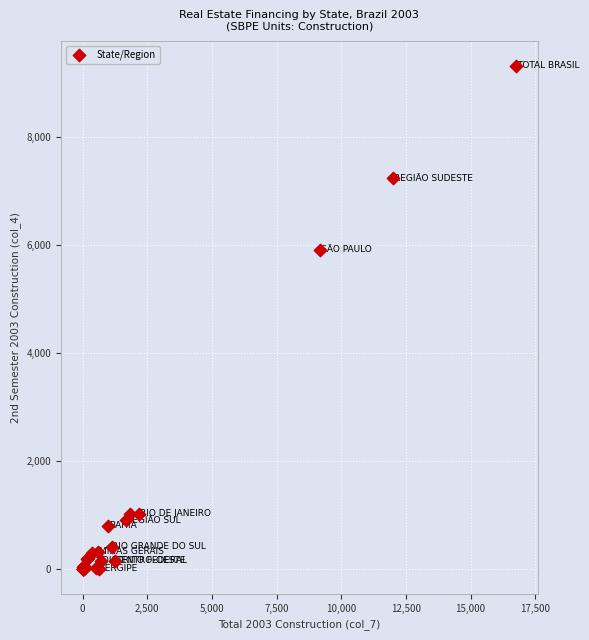

What Y value in the scatter plot is closest to 4658?

5904